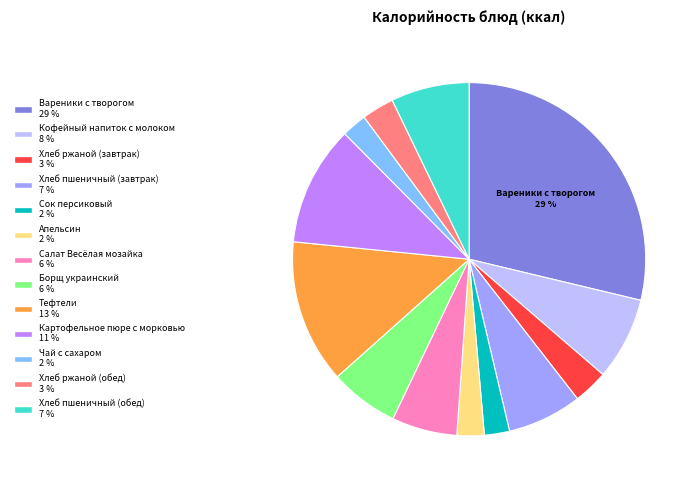

How many segments does this pie chart have?

13